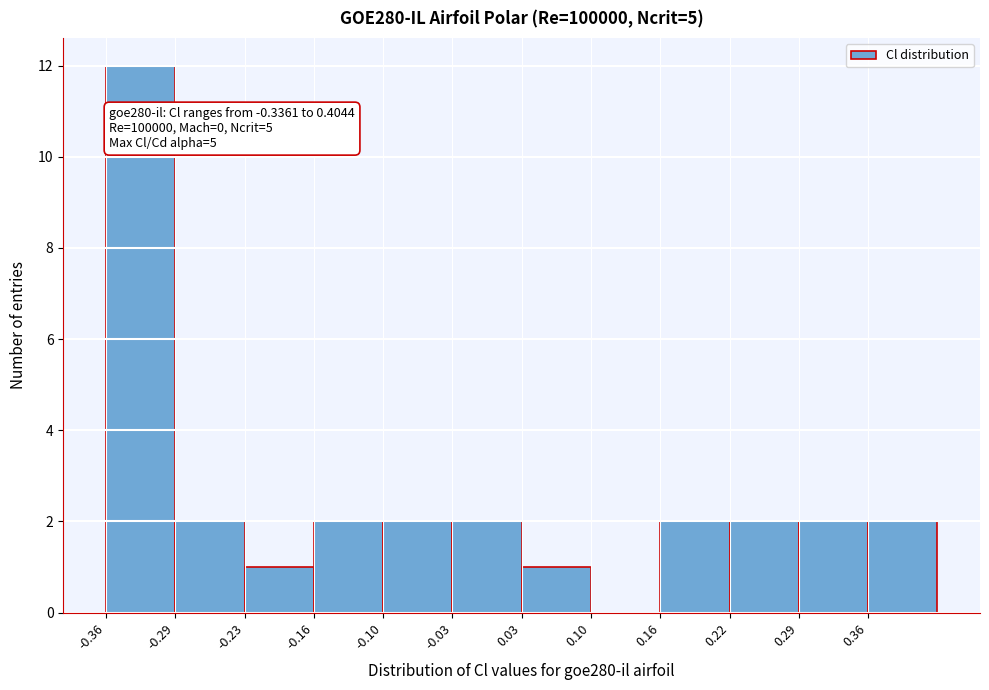

Which range on the x-axis has the tallest bar?

-0.360 to -0.295